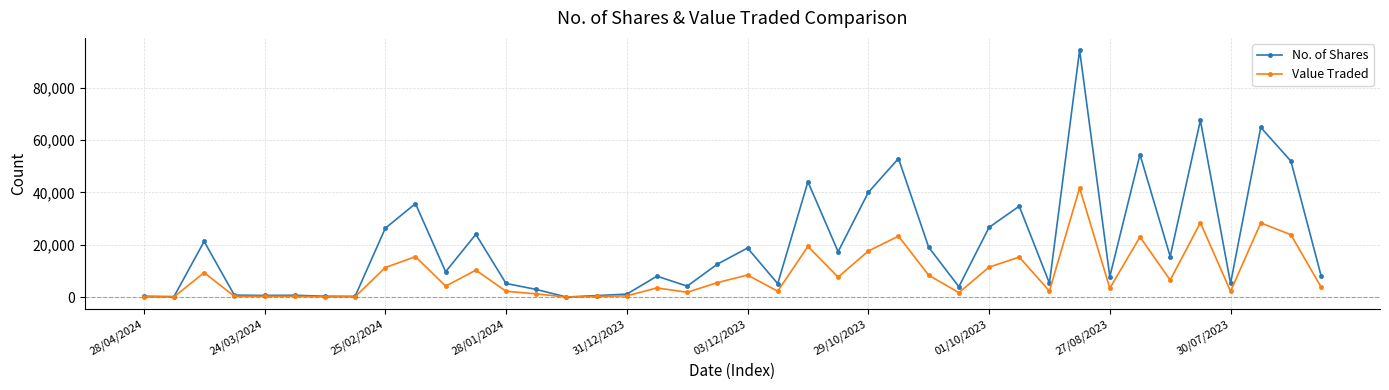

Rank the series by their average value, from lowest to highest.

Value Traded, No. of Shares